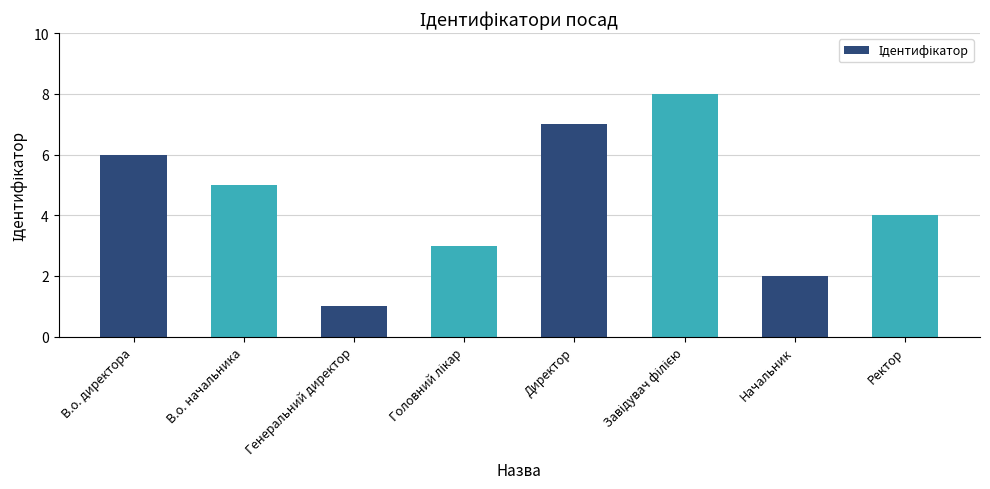

How many values are below 5?

4